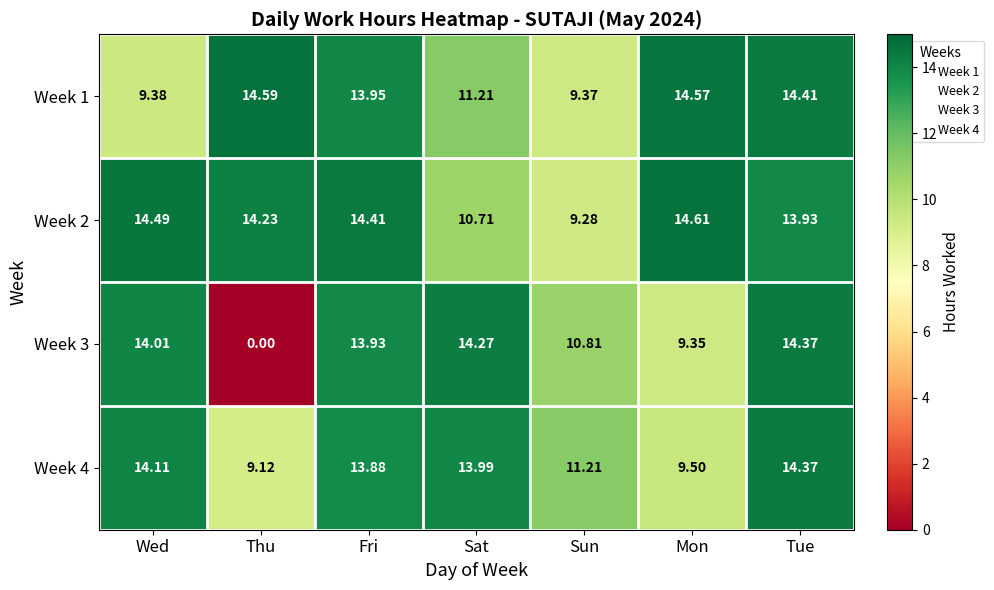

Count the number of categories in the chart.

7